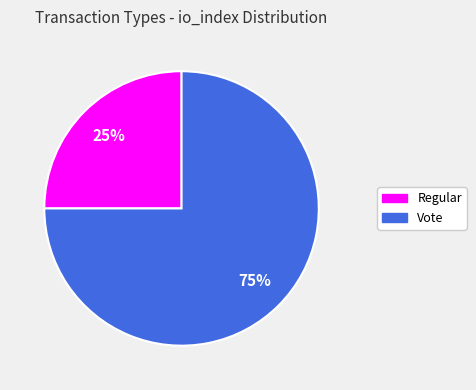

Which slice is the largest?

Vote